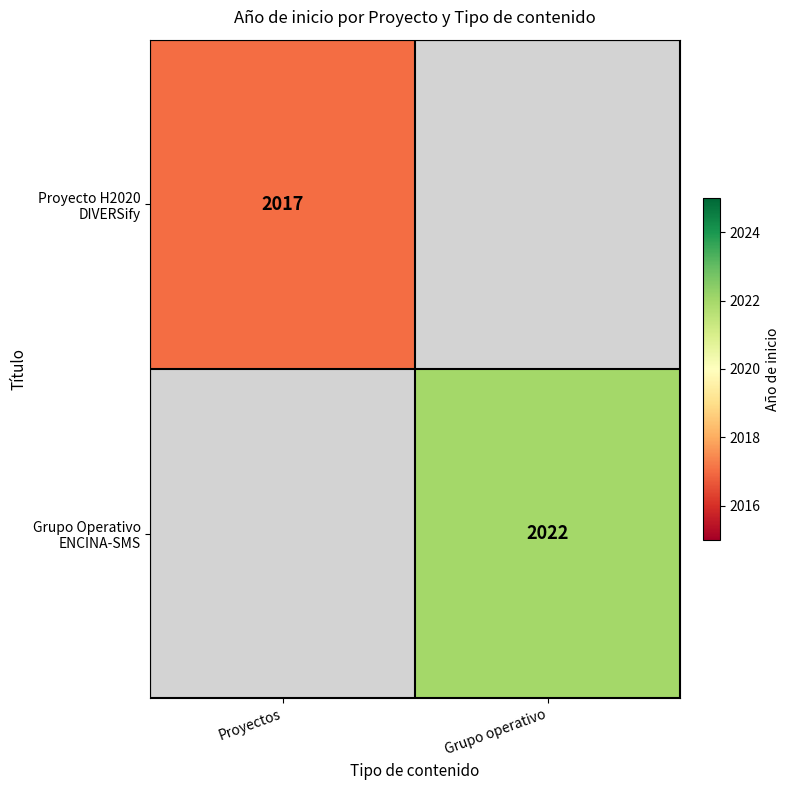

What is the total value across all series at Grupo operativo?

2022